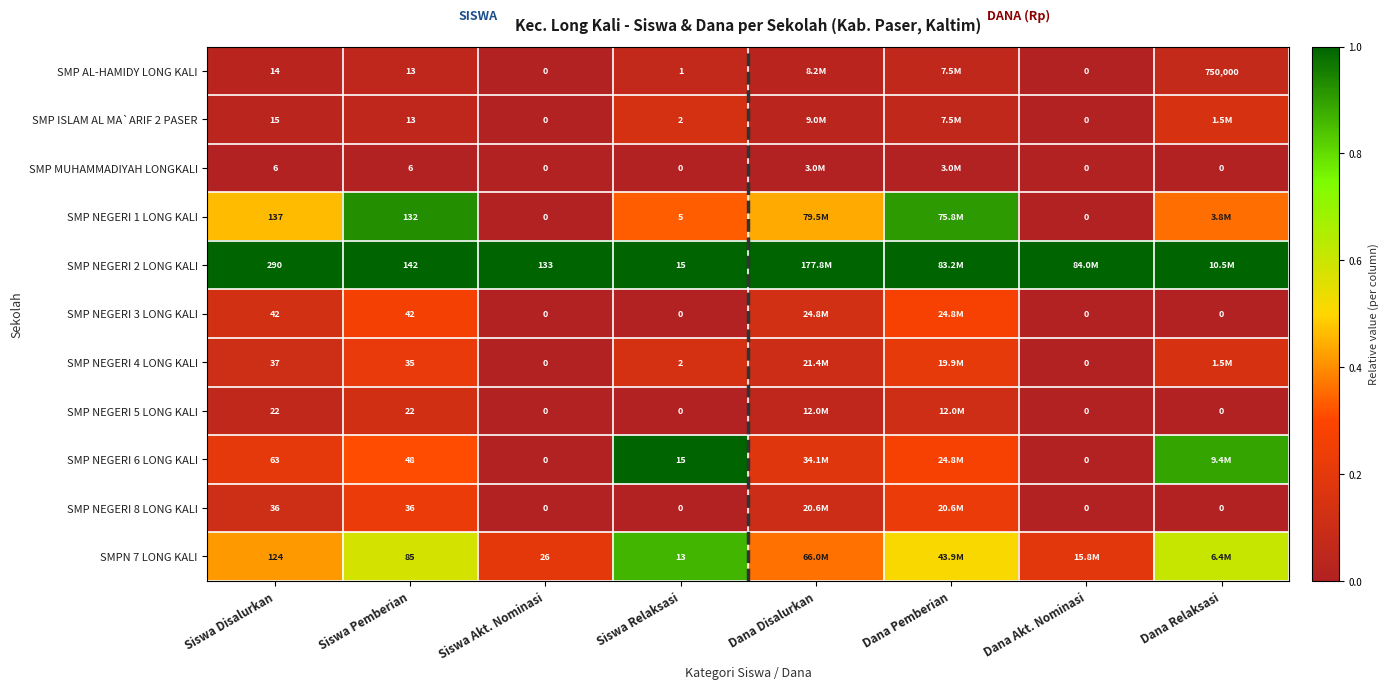

How many values in SMP ISLAM AL MA`ARIF 2 PASER are above zero?

6